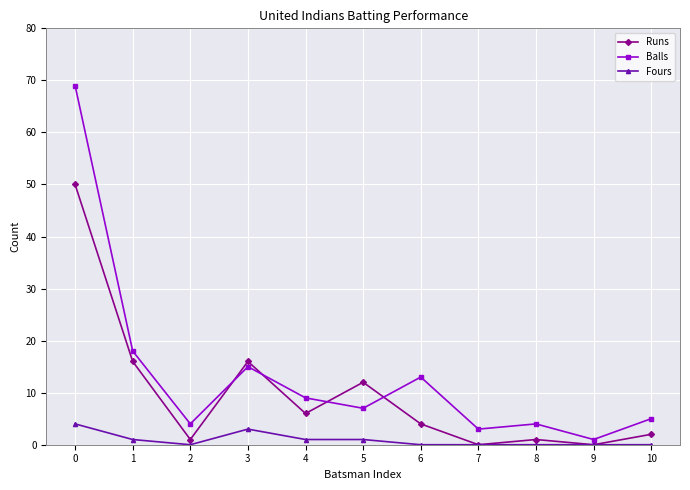

What is the spread (max minus min) of values at 1?

17